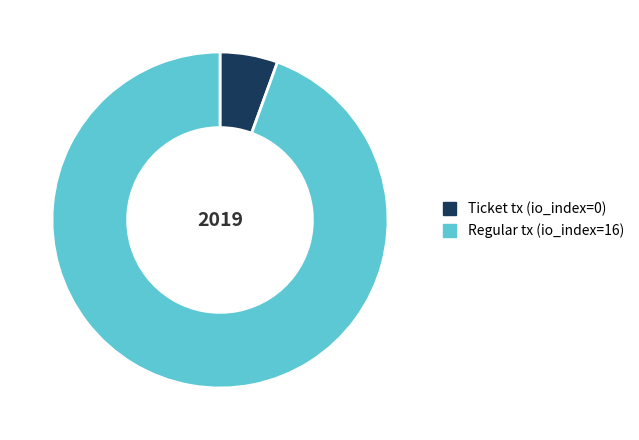

What is the smallest slice in the pie chart?

Ticket tx (io_index=0)